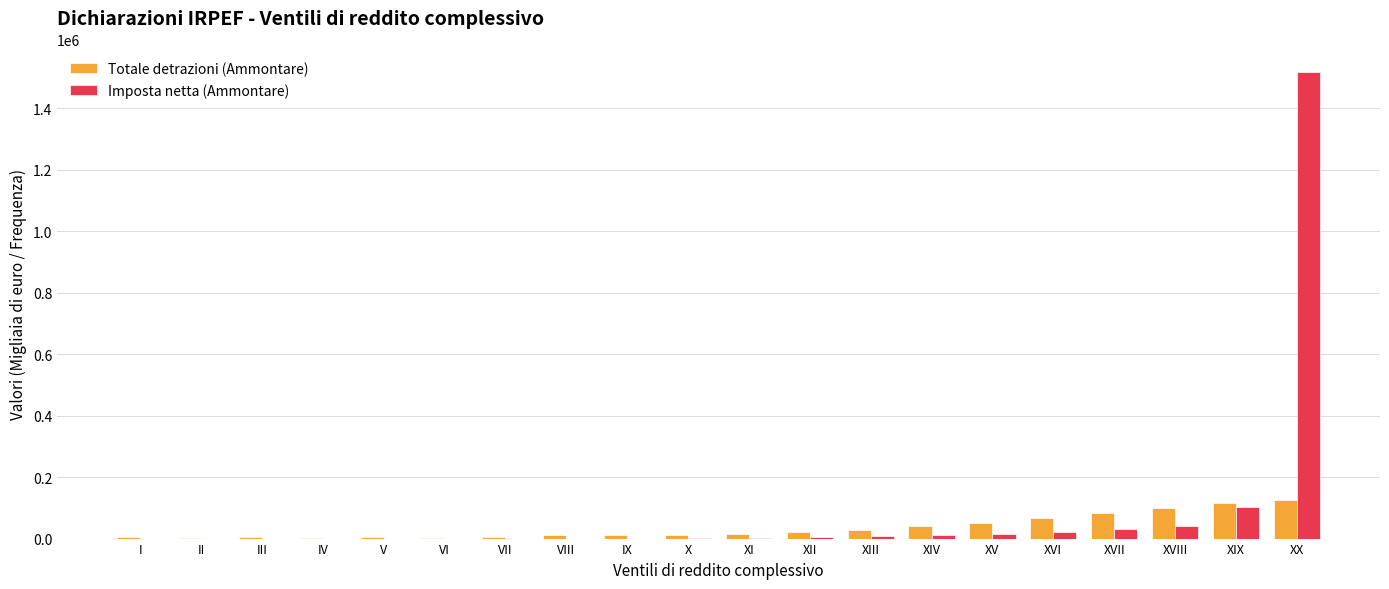

Where is Imposta netta (Ammontare) nearest to the value 758260?

XIX